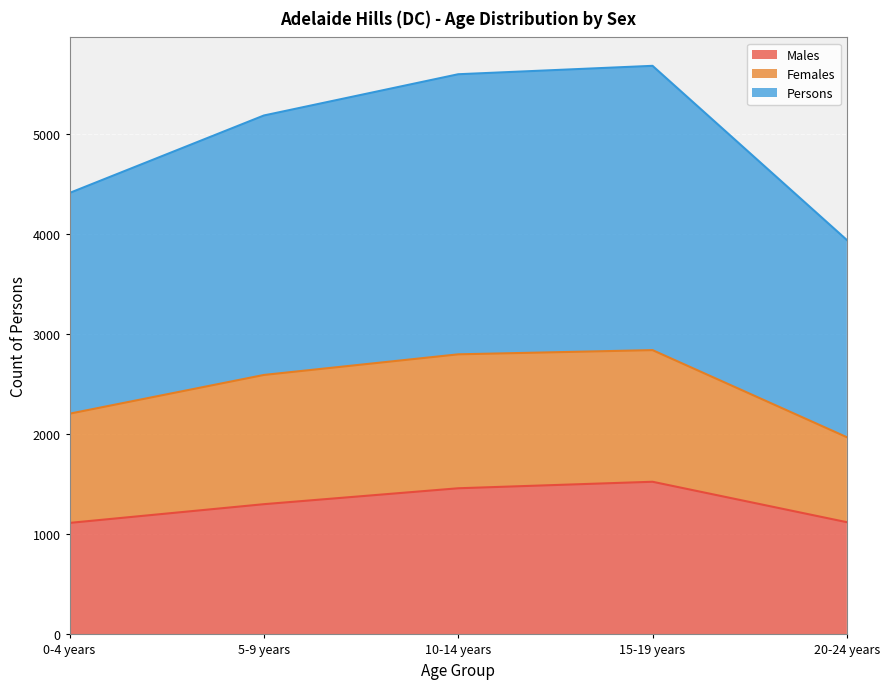

Where does the Persons series first go above 2592?

10-14 years